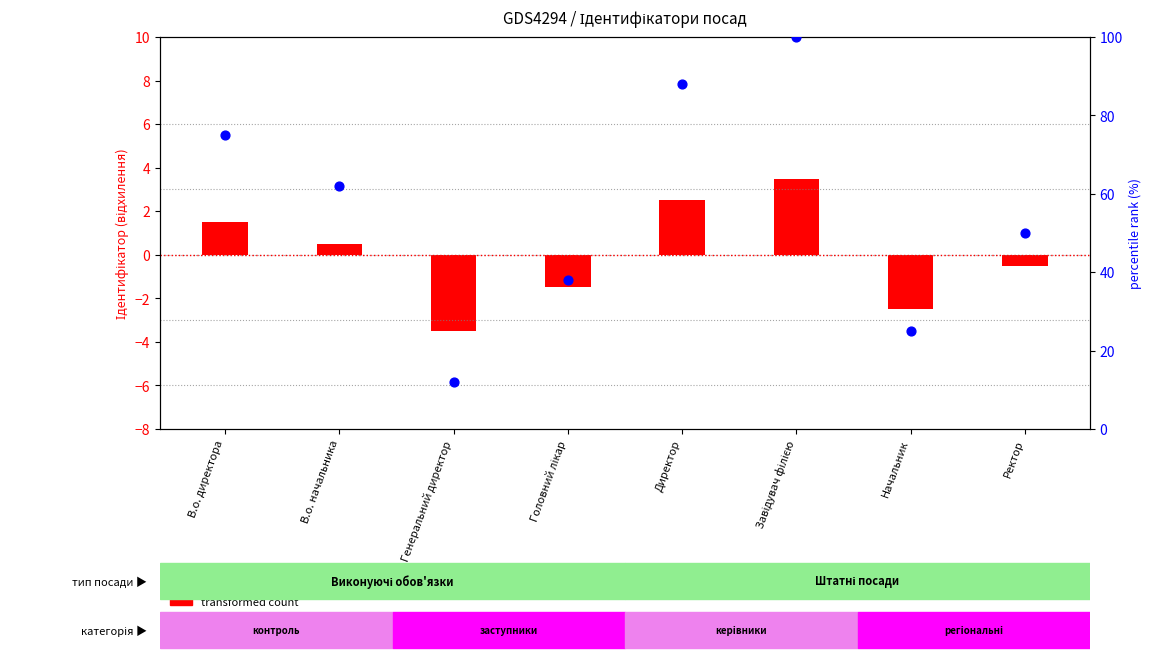

Which series contains the lowest Y value?

transformed count